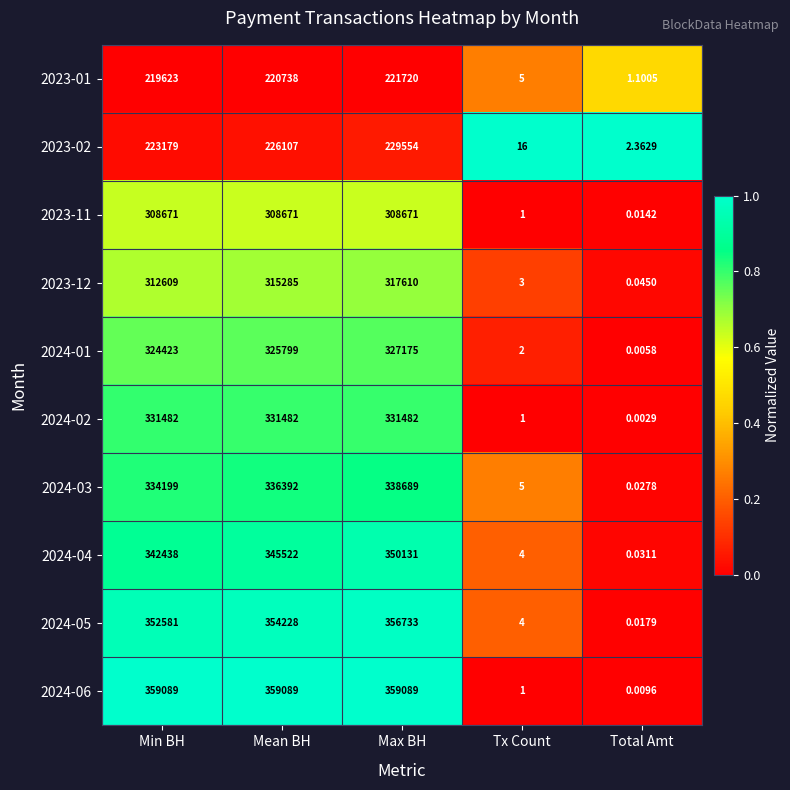

Is the value of 2024-01 at Tx Count greater than the value of 2023-01 at Total Amt?

Yes